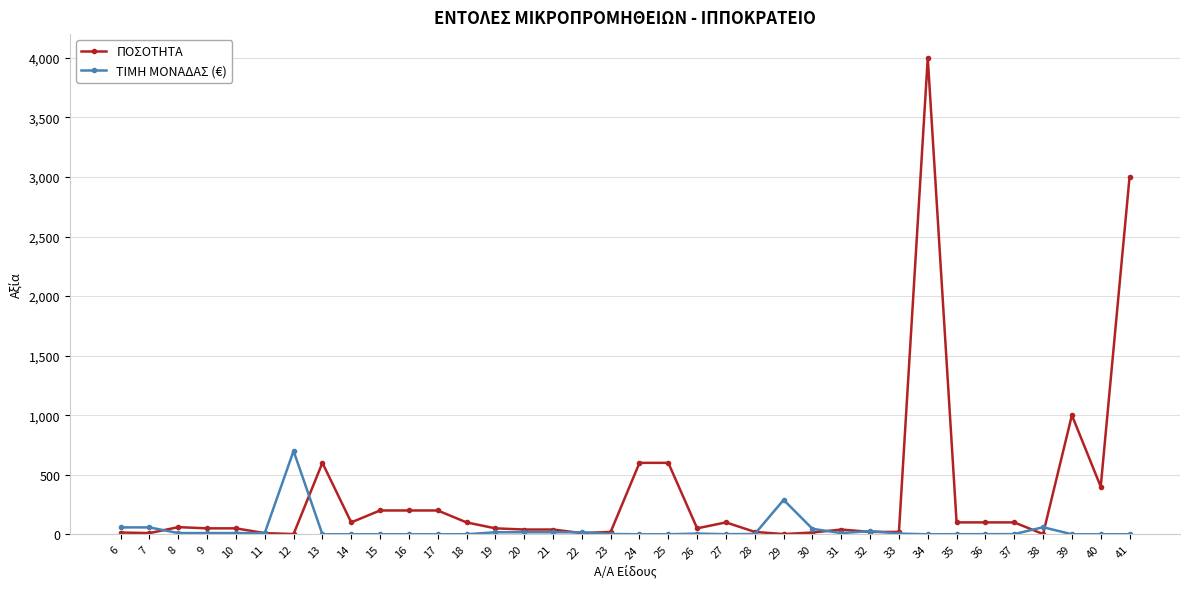

How many series are shown in this chart?

2